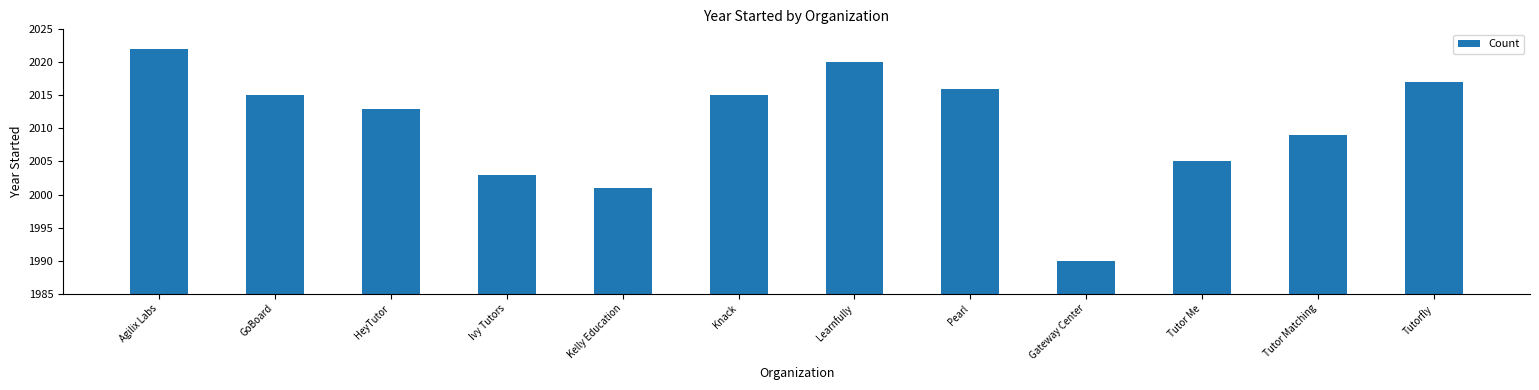

The chart shows a value of 2001 at Kelly Education. True or false?

True